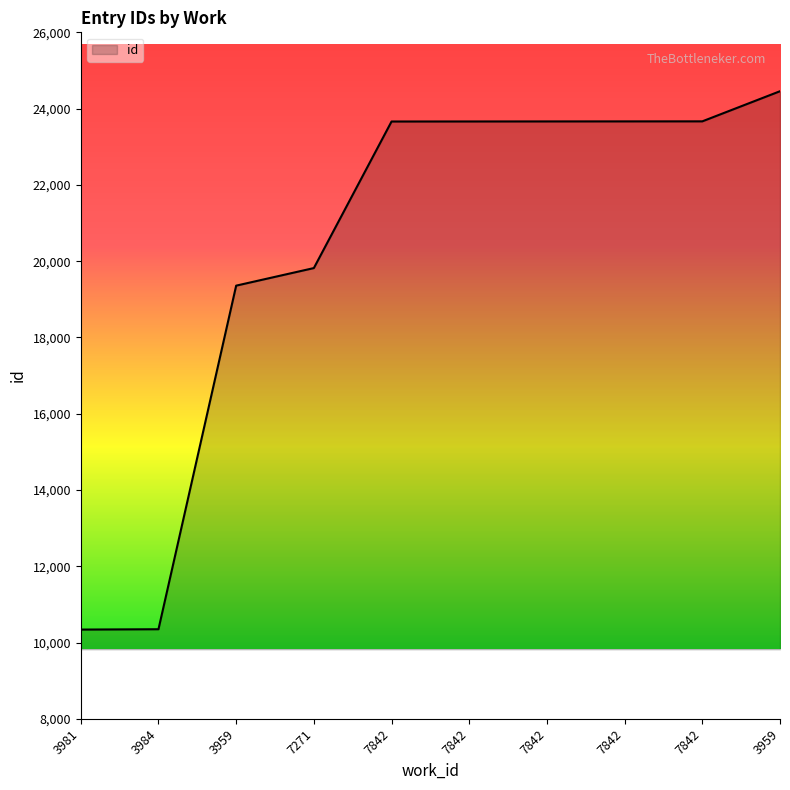

How many lines are shown in the chart?

1